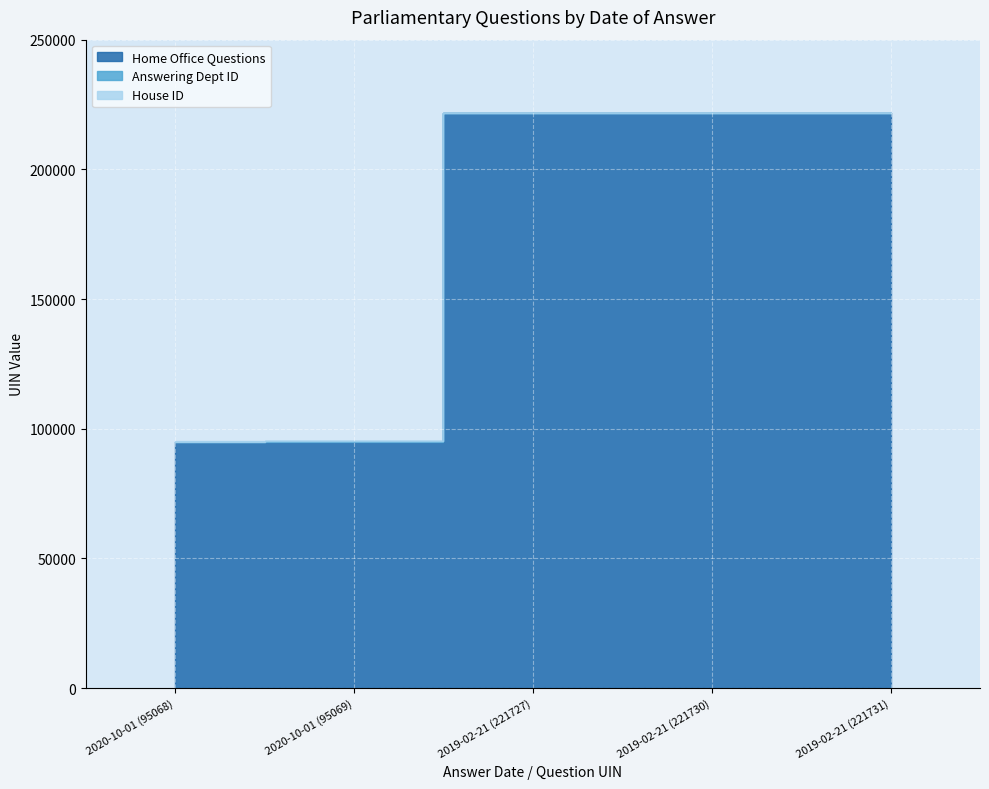

What is the difference between the highest and lowest values at 2019-02-21 (221731)?

221730